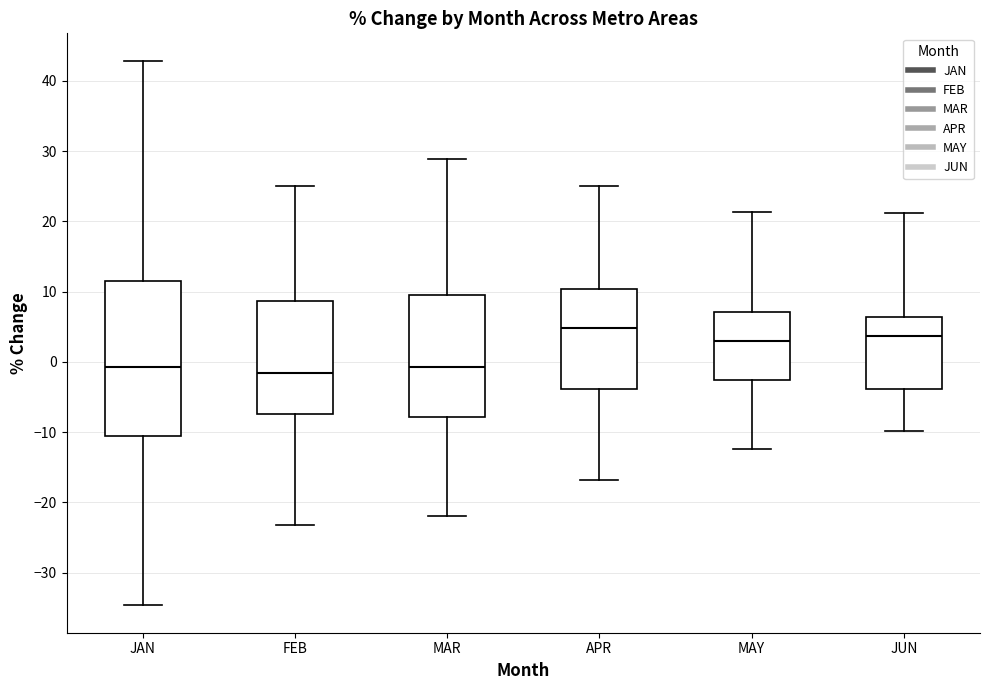

Comparing the boxes themselves (not the whiskers), which one is the tallest?

JAN